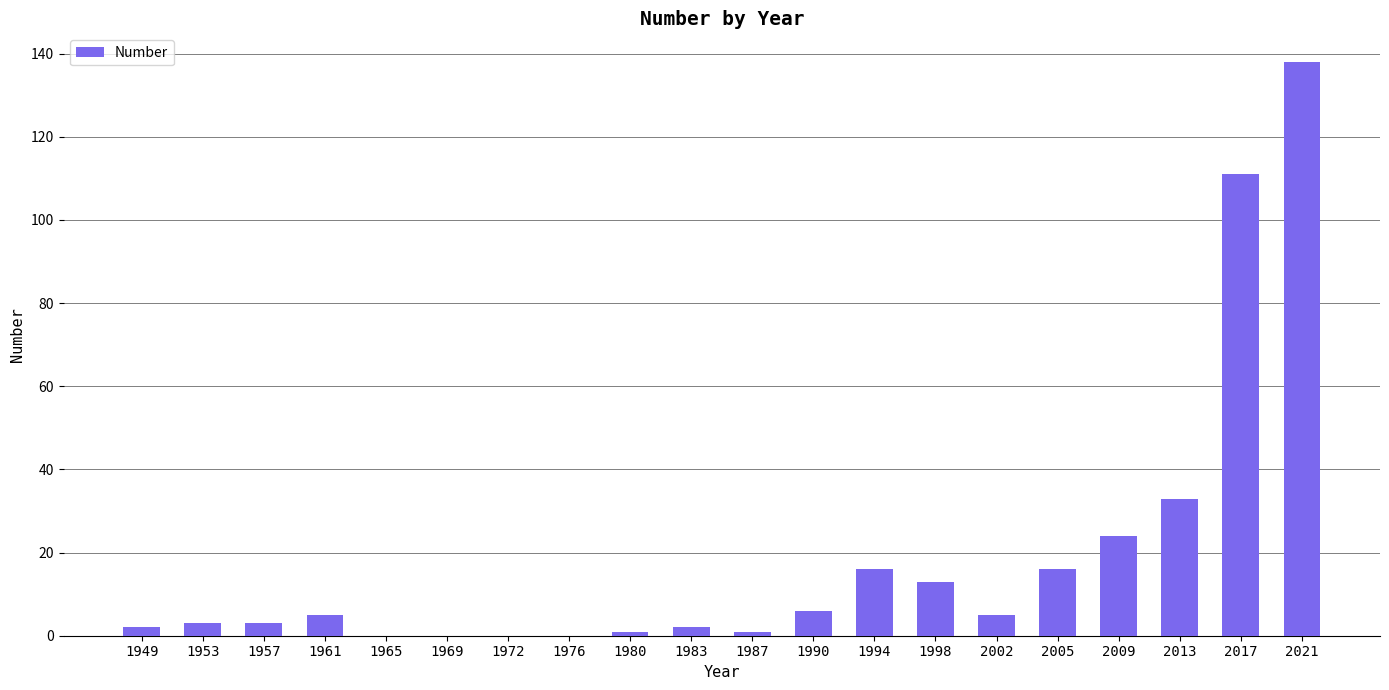

Are the bars grouped side by side (vs. stacked)?

No